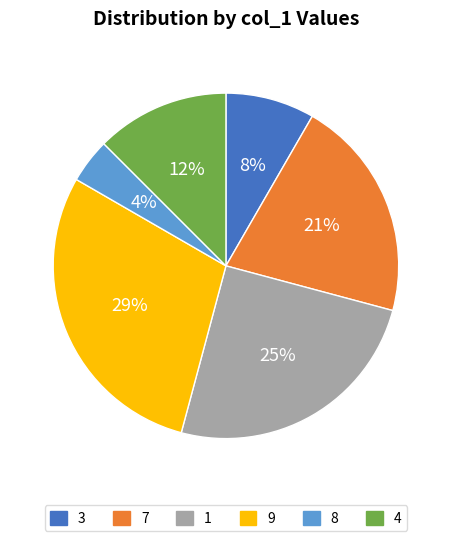

Which category has the biggest portion of the pie?

9